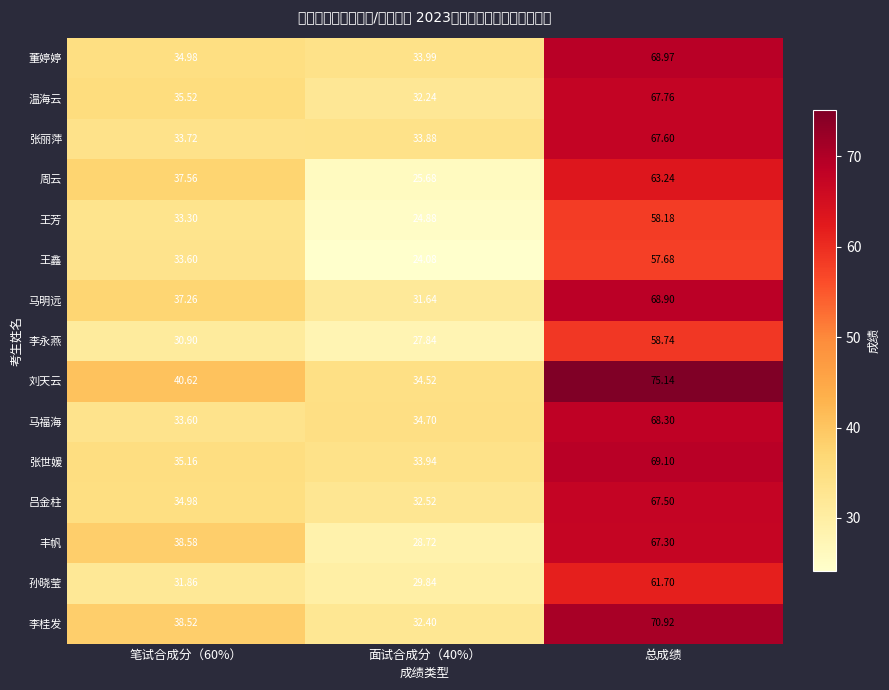

What is the difference between the highest and lowest values at 笔试合成分（60%）?

9.7